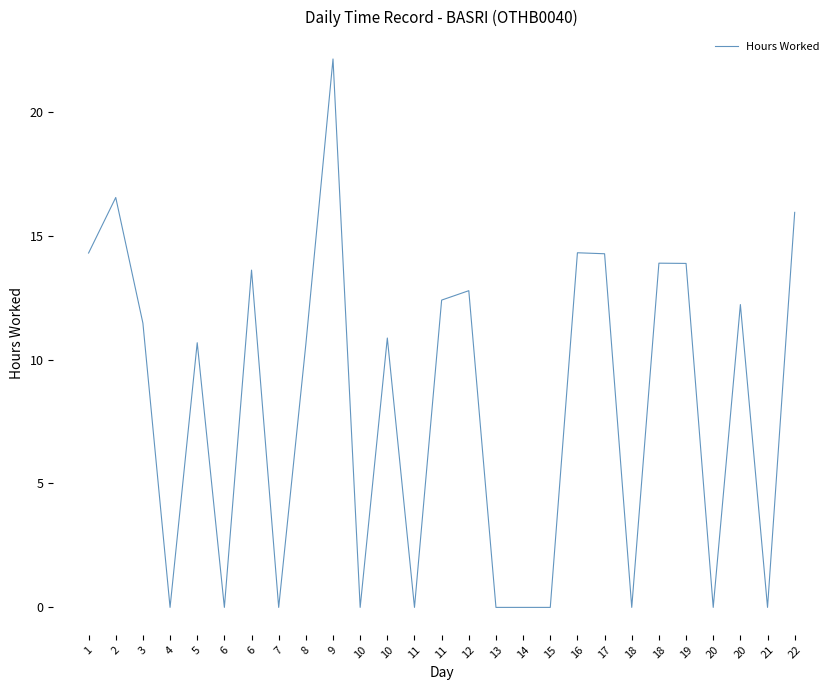

Does the chart have visible grid lines?

No